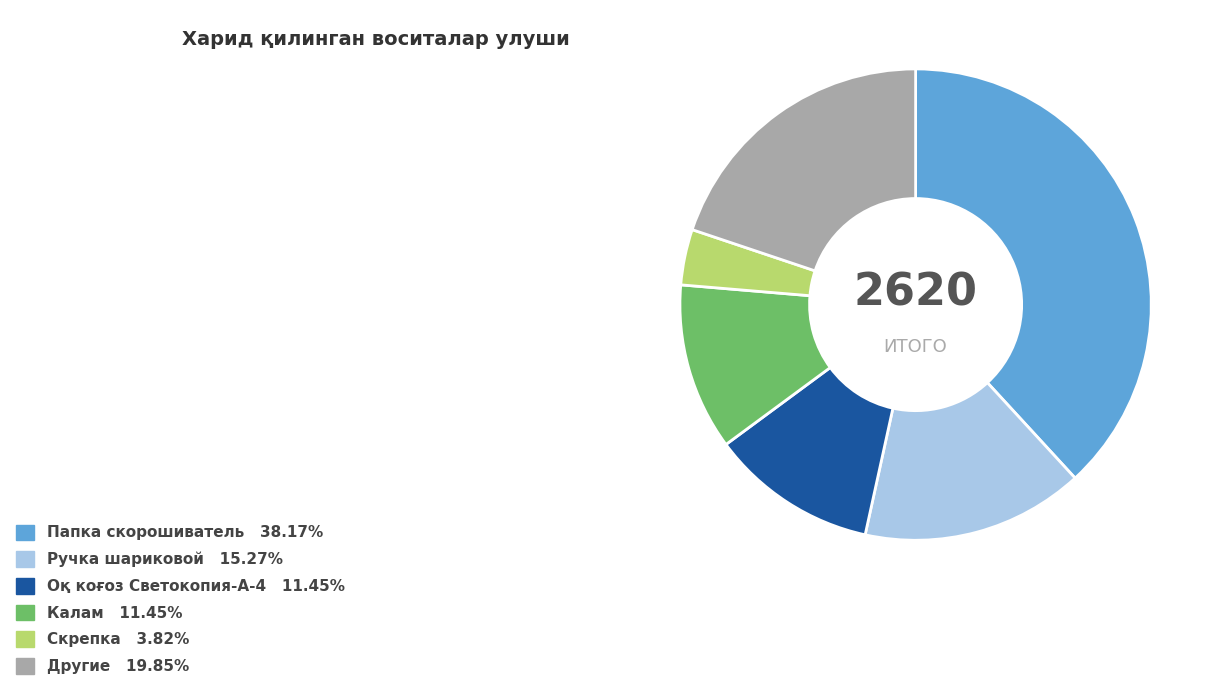

Is there any slice that represents more than half of the pie?

No